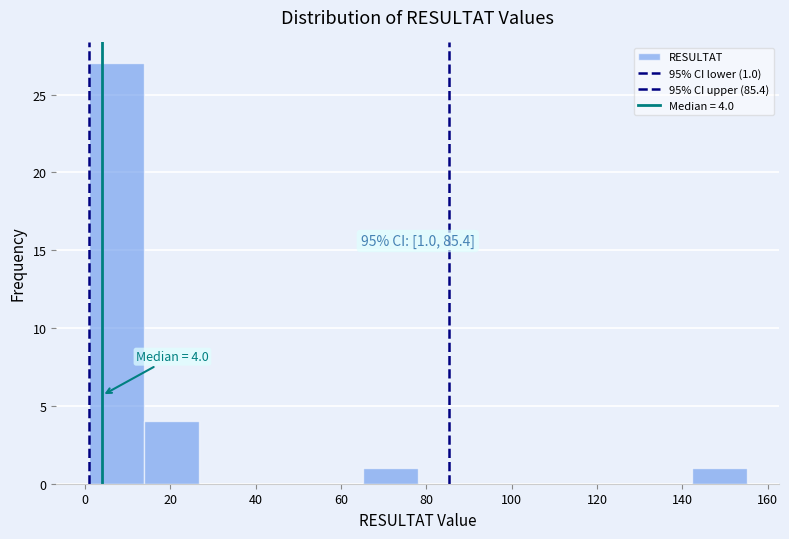

Over which range of the x-axis is the bar tallest?

2 to 14